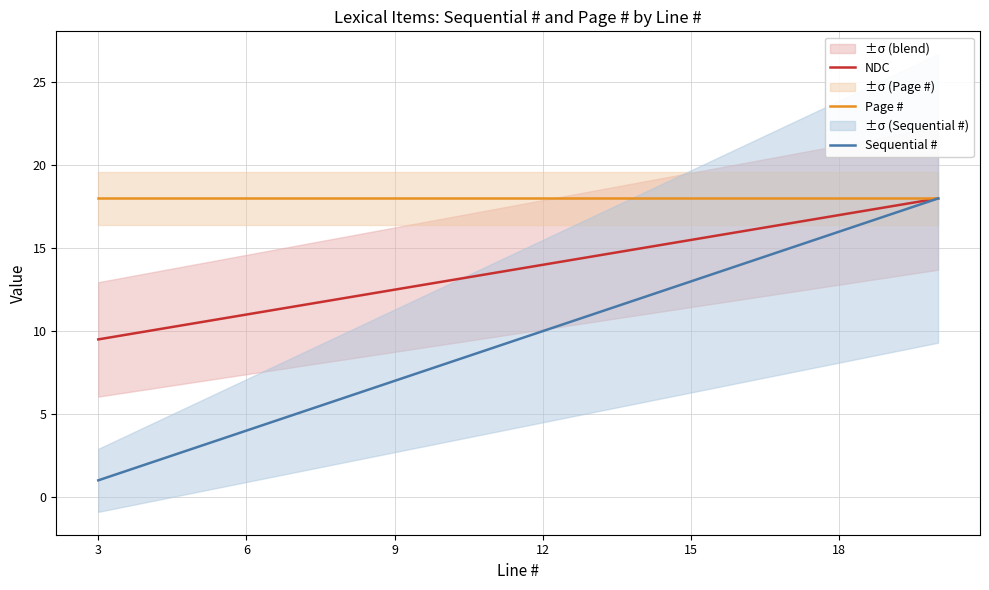

The Page # series shows 28.3 at 9. True or false?

False